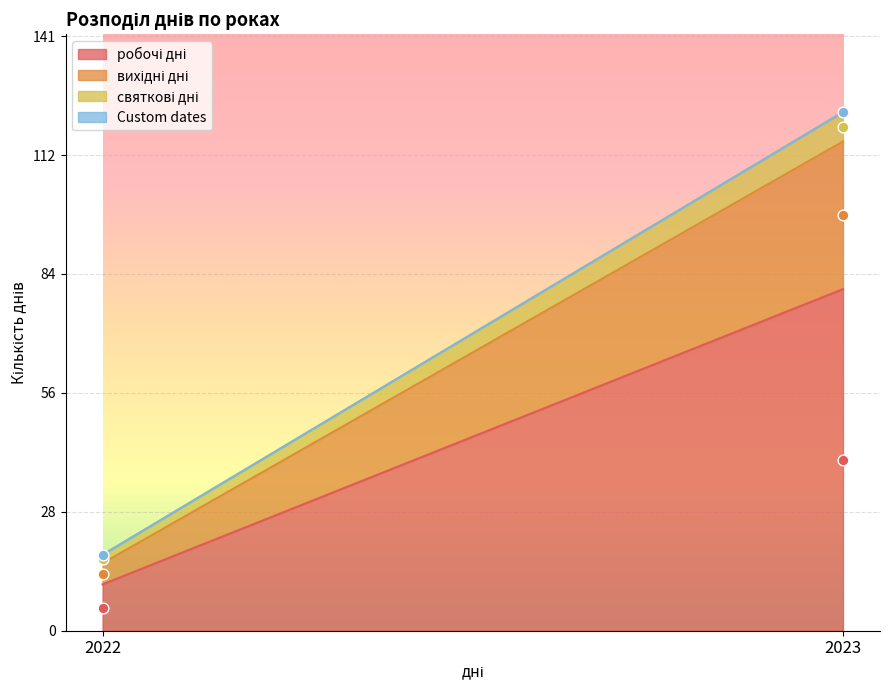

What is the total value across all series at 2022?

18